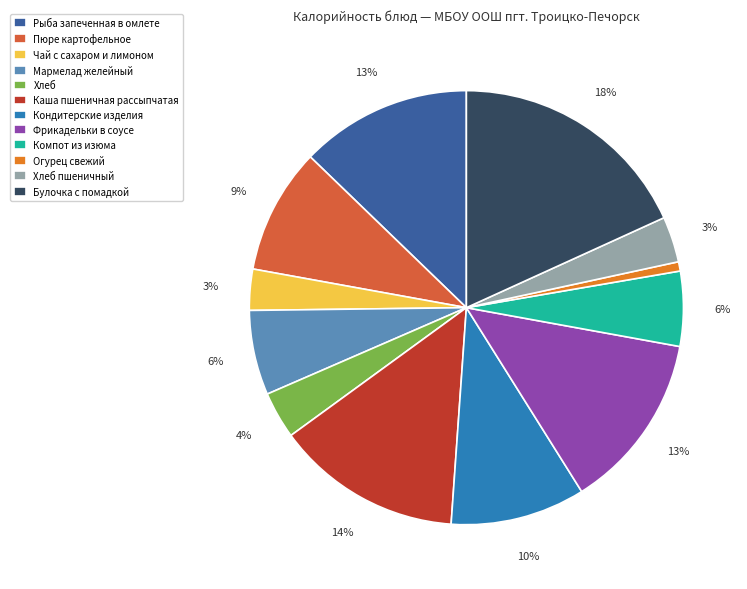

Is there any slice that represents more than half of the pie?

No